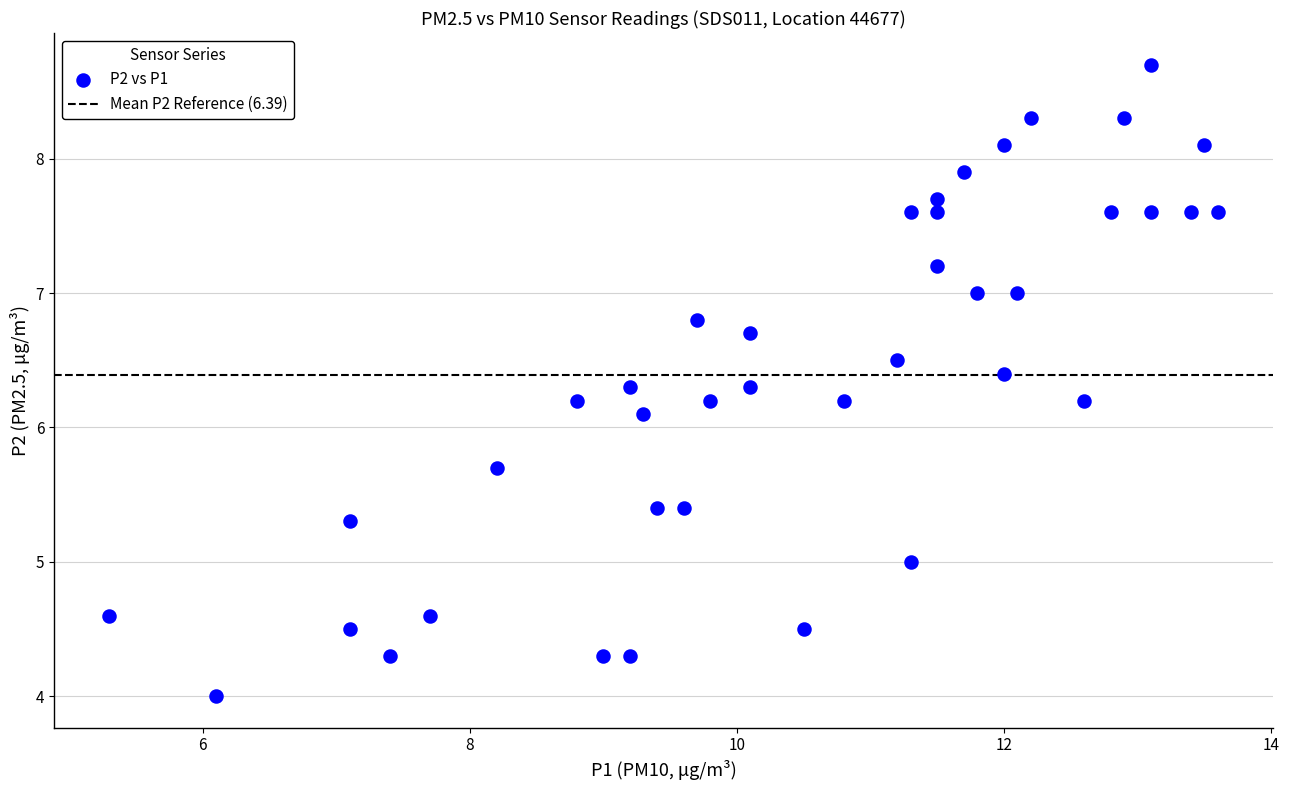

What is the range of Y values (max minus min)?

4.7